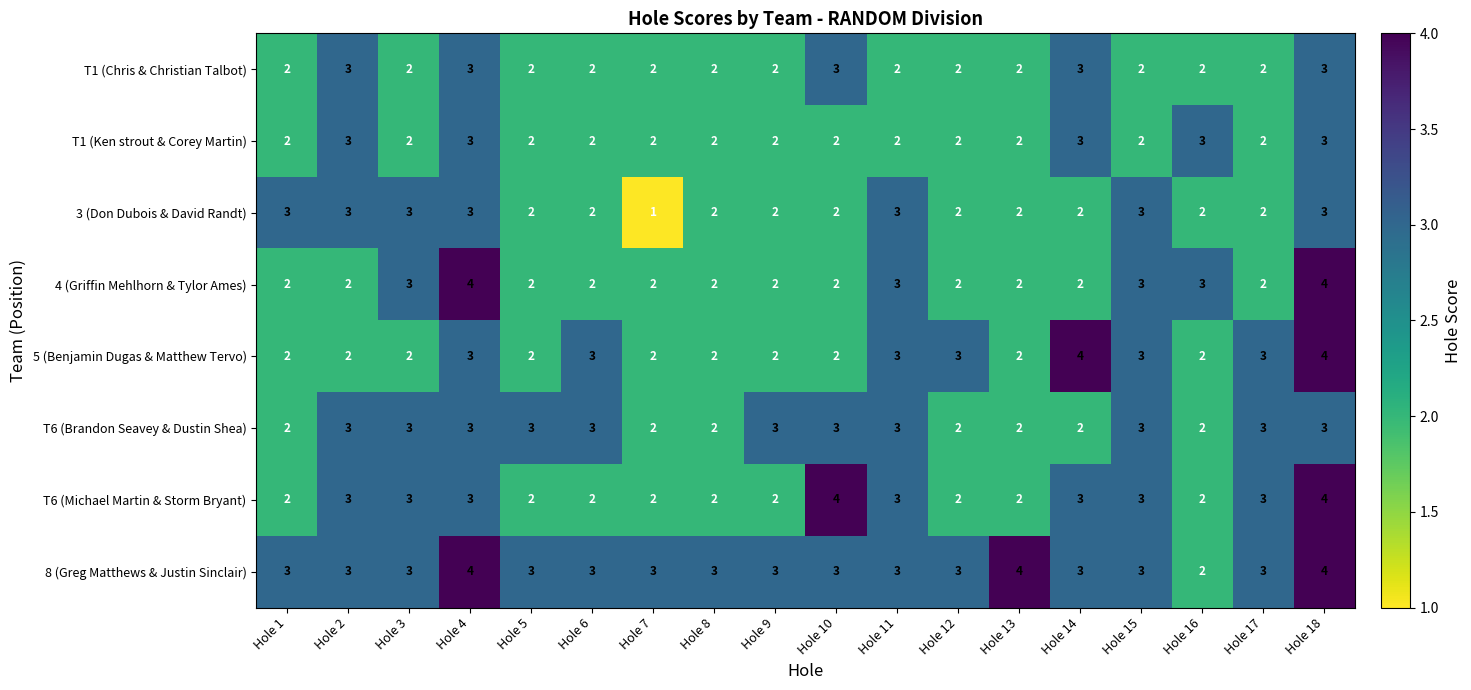

Which series has the largest total across all categories?

8 (Greg Matthews & Justin Sinclair)